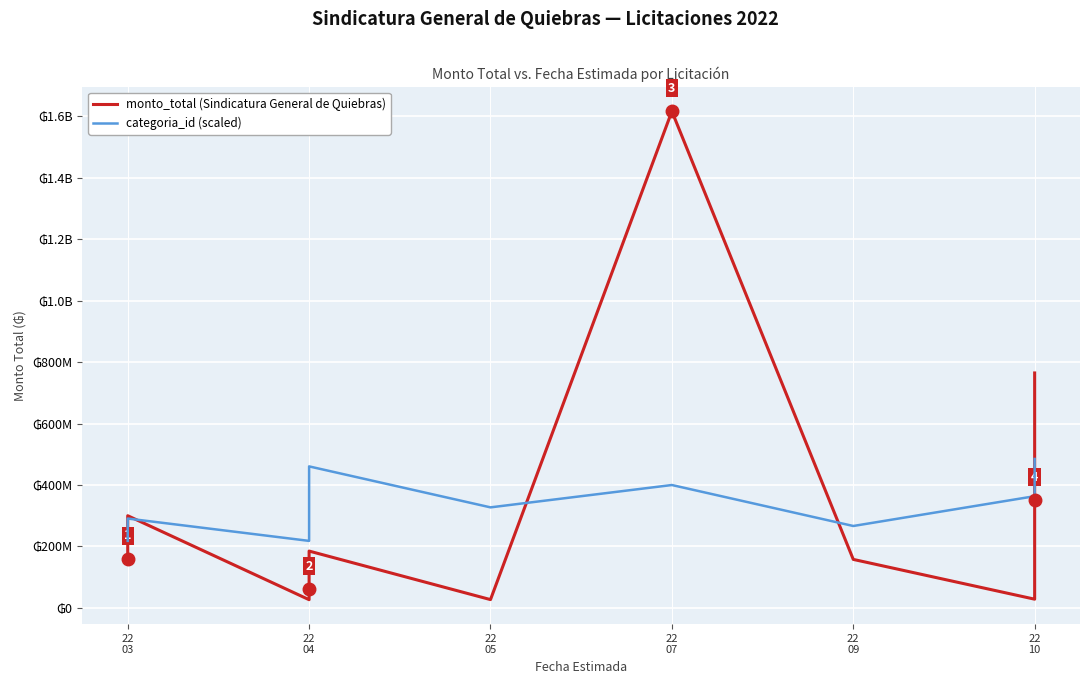

Where is the first local maximum for categoria_id (scaled)?

22 03